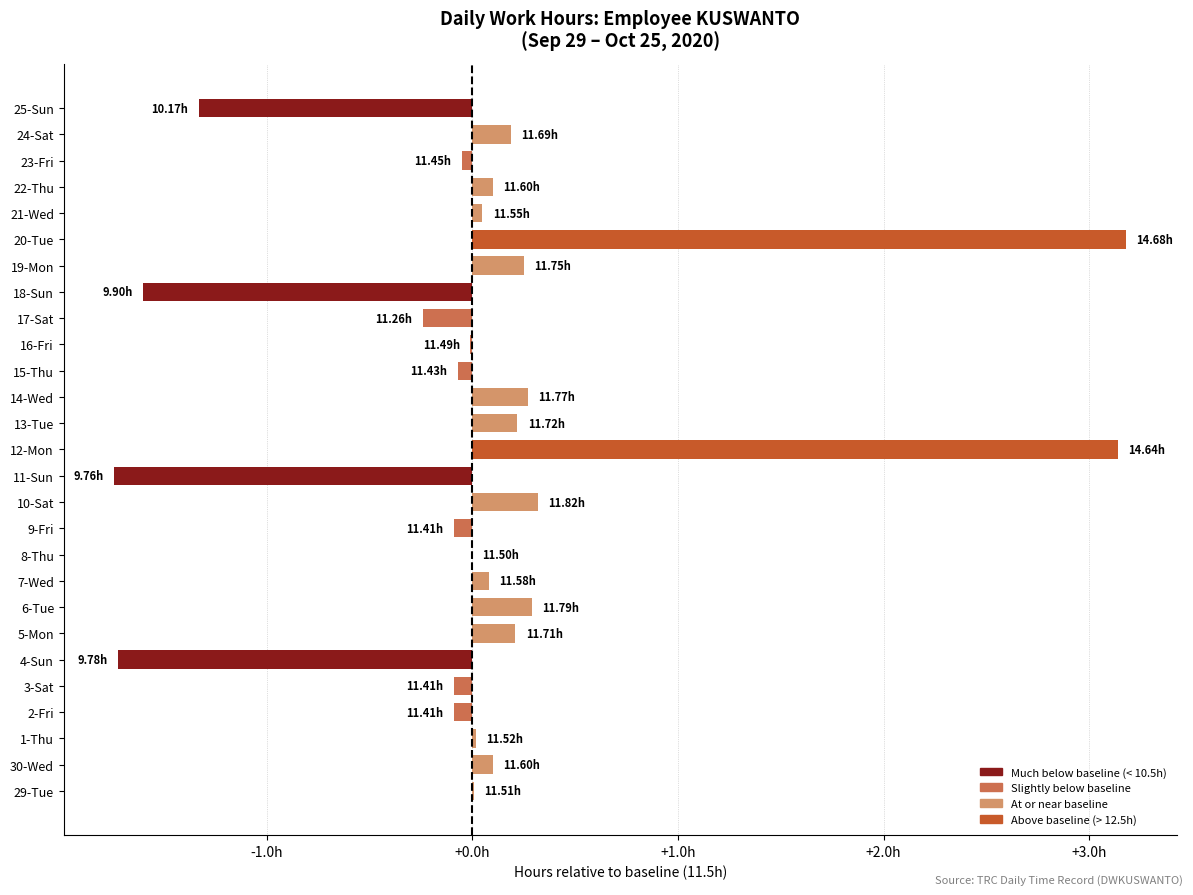

Are the bars horizontal?

Yes